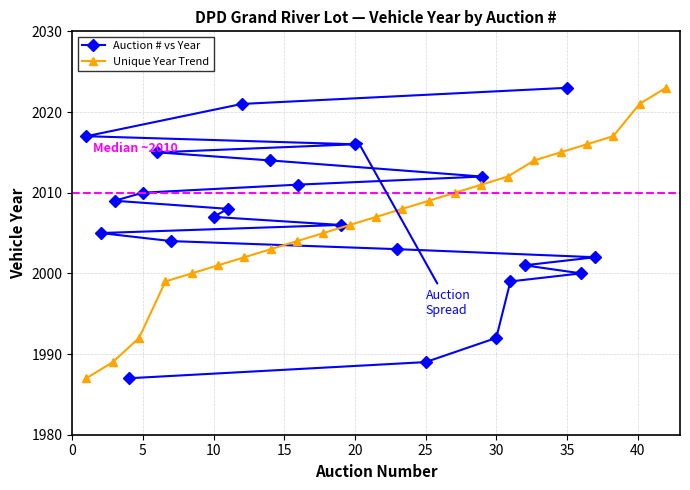

What is the minimum value shown in the chart?

1987